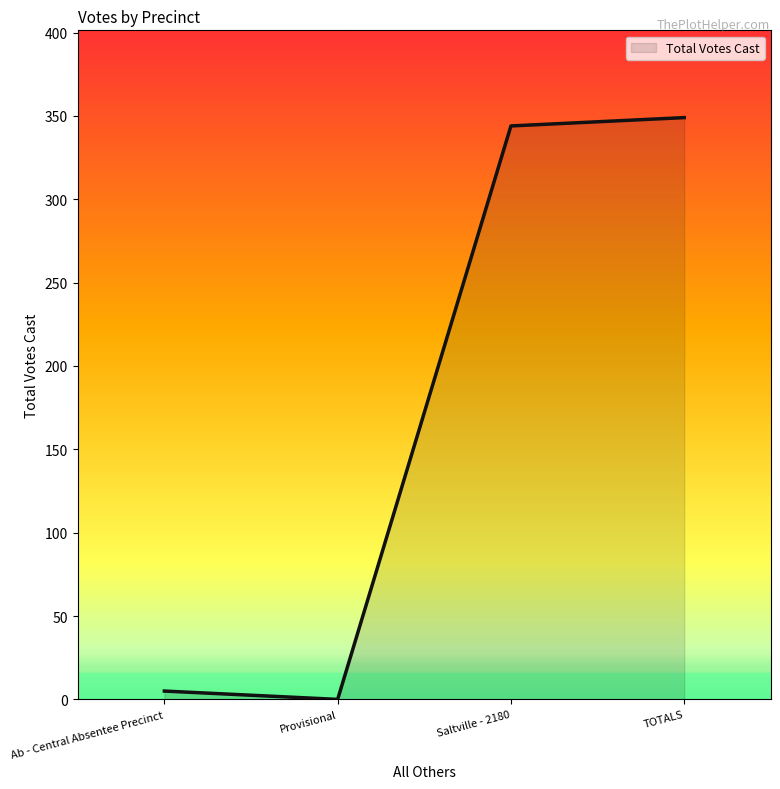

The value at TOTALS is 349. True or false?

True